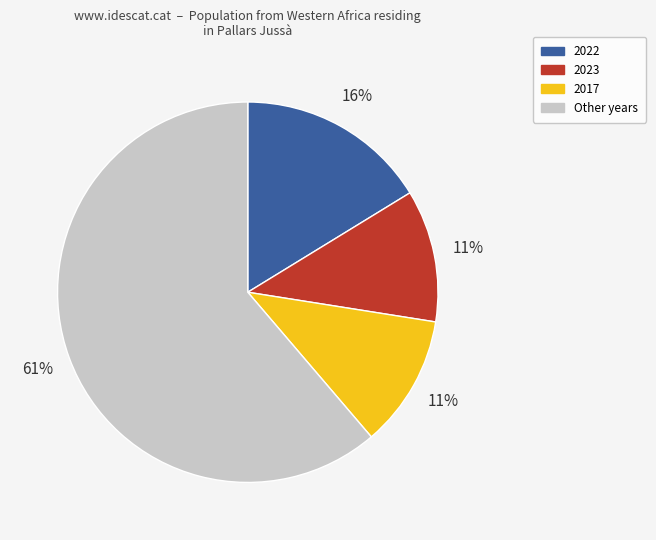

To the nearest percent, what is the average slice percentage?

25%